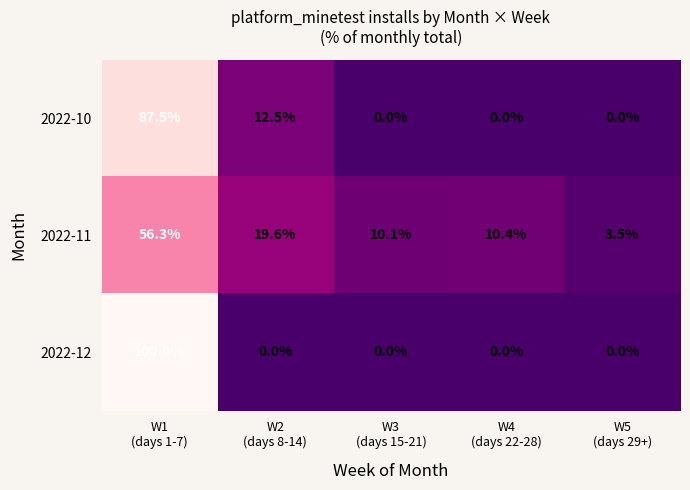

Rank the series by their maximum value, from highest to lowest.

2022-12, 2022-10, 2022-11